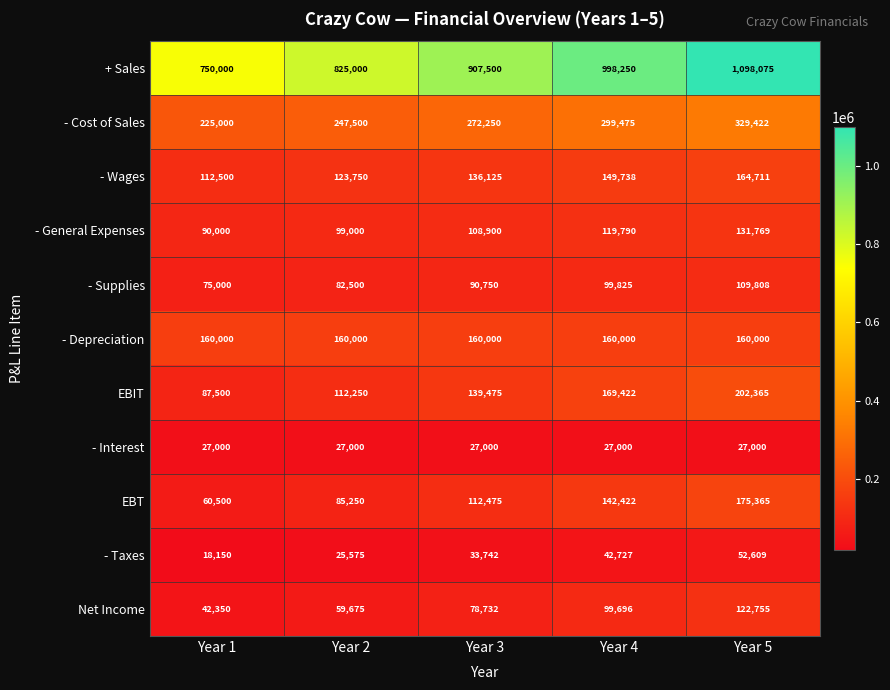

What is the difference between the highest and lowest values at Year 2?

799425